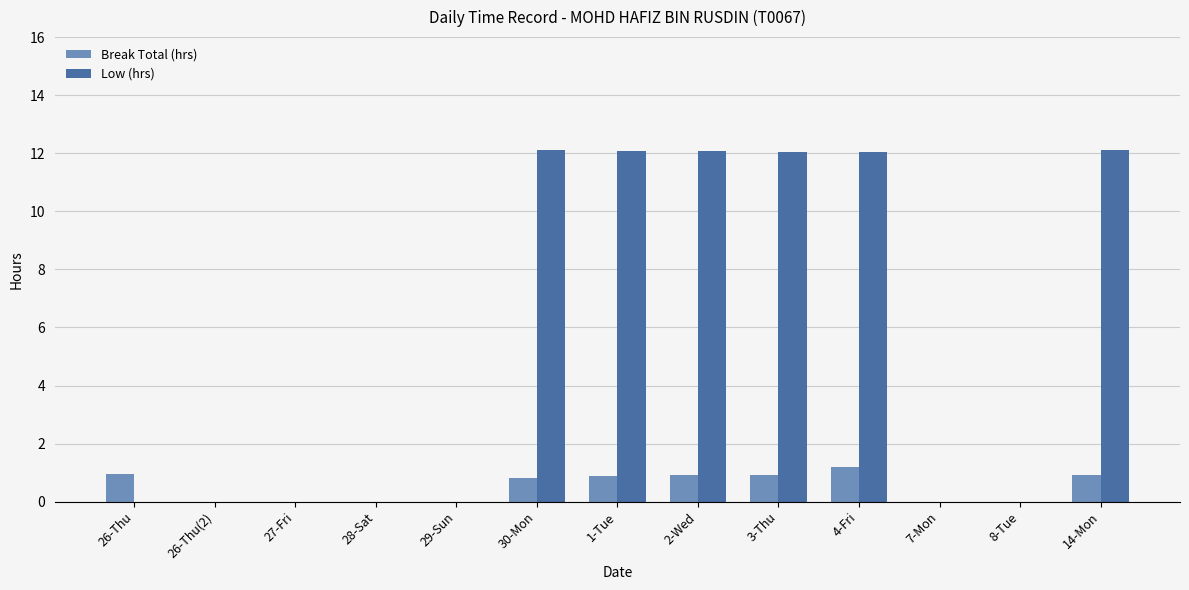

What is the sum of all Break Total (hrs) values?

6.6